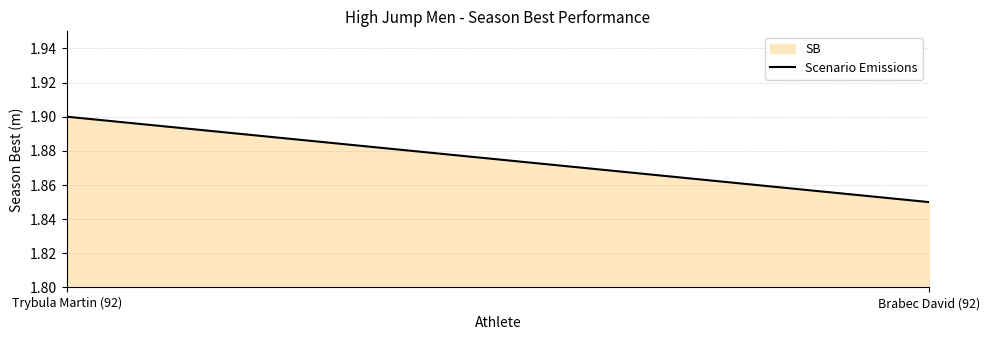

Rank the categories by value from lowest to highest.

Brabec David (92), Trybula Martin (92)